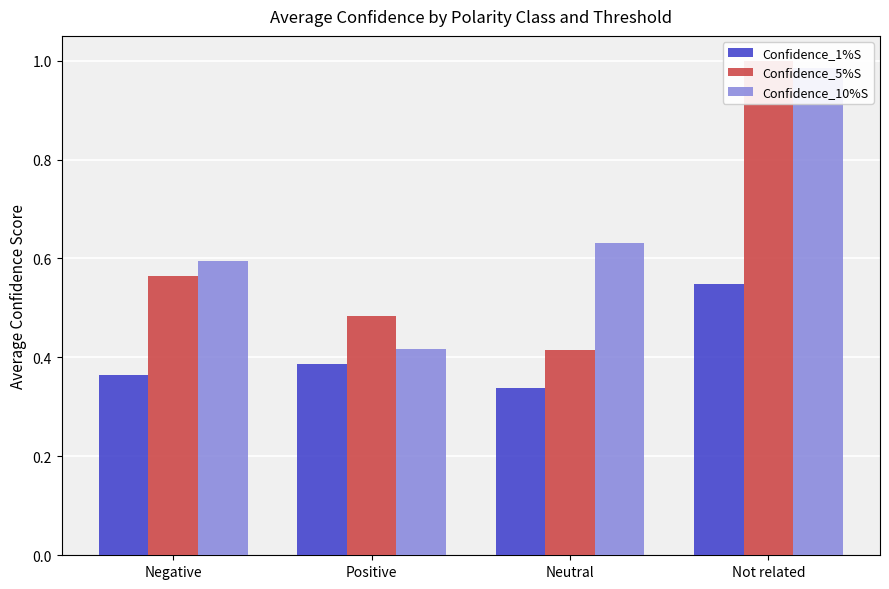

Reading left to right, list all the values displayed in this chart.

Confidence_1%S: 0.4	0.4	0.3	0.5
Confidence_5%S: 0.6	0.5	0.4	1.0
Confidence_10%S: 0.6	0.4	0.6	1.0